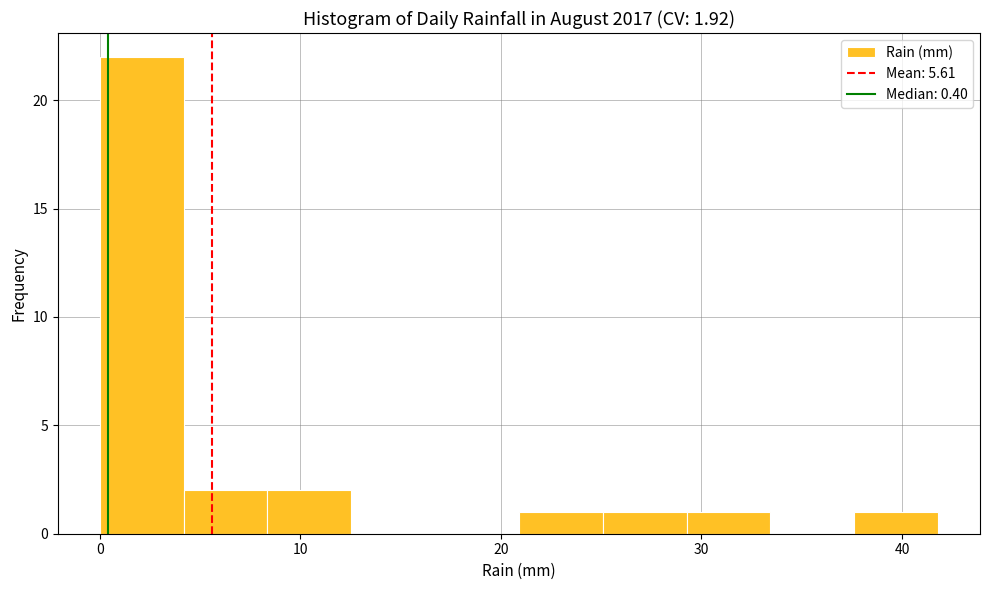

Which range on the x-axis has the tallest bar?

0 to 4